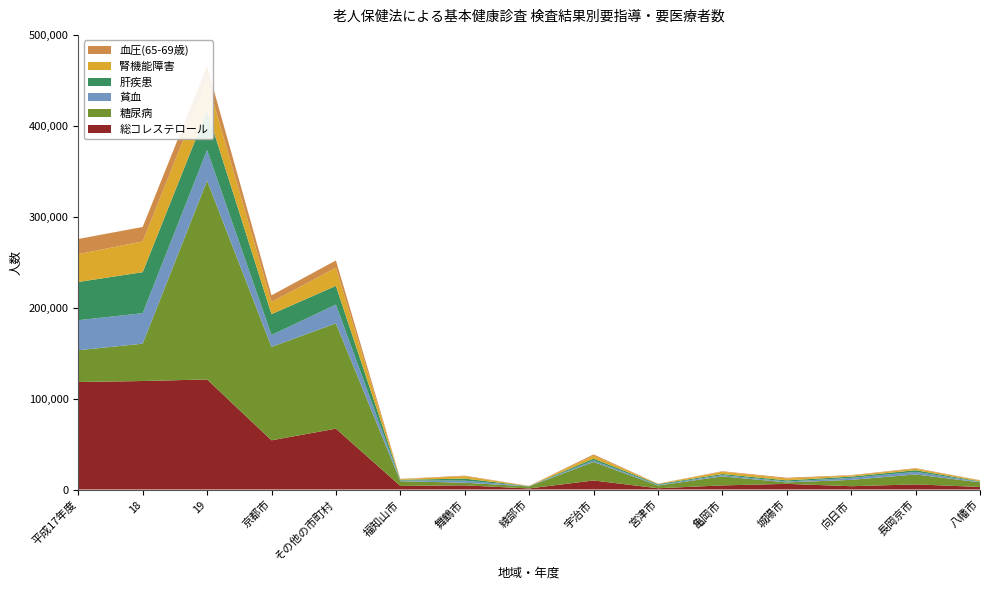

Reading left to right, extract all data points from this chart.

総コレステロール: 118227	119324	121043	54103	66940	3912	4577	1173	9946	1397	4515	6221	3630	5631	2822
糖尿病: 34943	41059	218564	102782	115782	5236	2875	2172	20349	2966	9910	1605	6989	10916	5029
貧血: 33038	33558	33698	13013	20685	767	2292	206	1617	739	1344	919	2150	2853	519
肝疾患: 42039	45071	43490	22916	20574	812	2226	171	2047	821	1261	1308	1401	1830	616
腎機能障害: 30612	33856	33209	13353	19856	678	2642	108	3400	323	2537	1996	1176	1700	938
血圧(65-69歳): 16690	15899	15484	7370	8114	336	632	164	1252	165	540	898	475	548	352